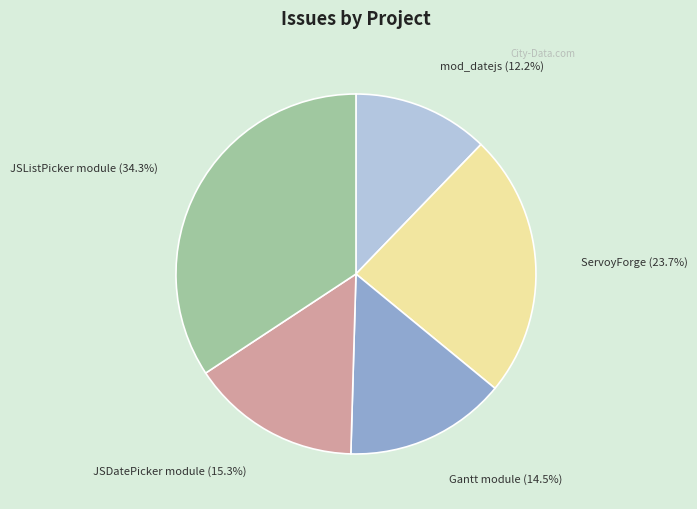

Approximately how many times larger is the value at JSDatePicker module compared to ServoyForge?

0.6